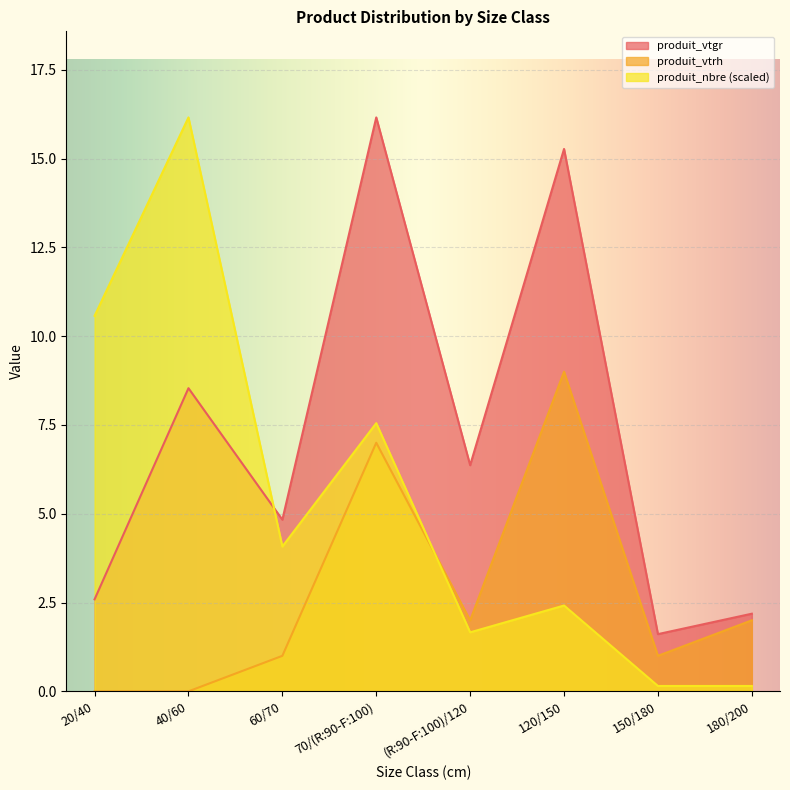

How many series are shown in this chart?

3